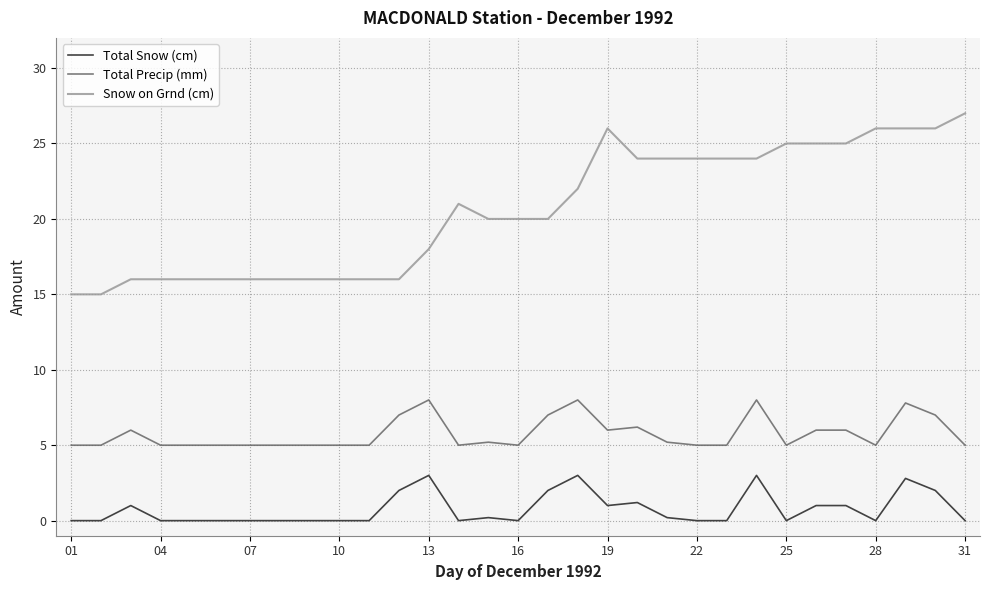

Which series has the largest total across all categories?

Snow on Grnd (cm)